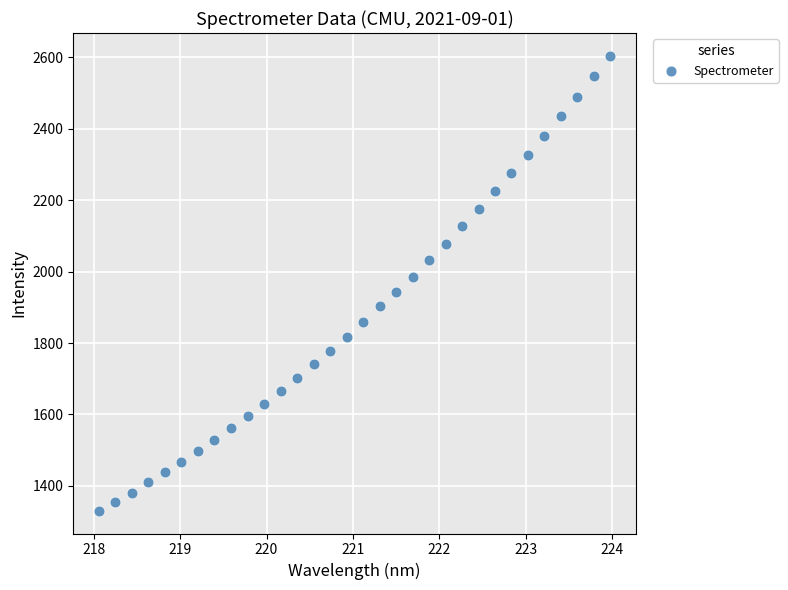

What is the range of X values (max minus min)?

5.9